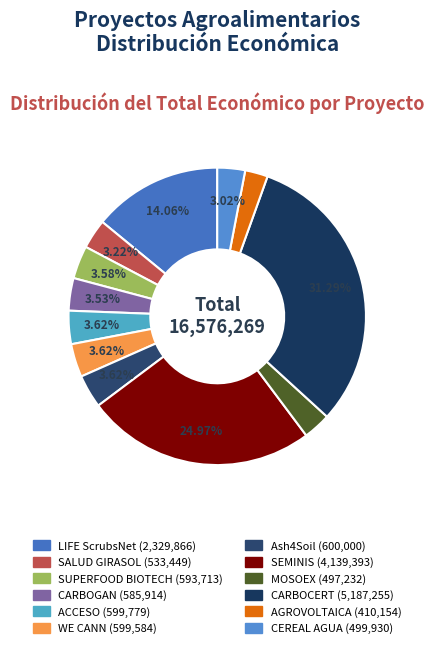

To the nearest percent, what is the difference between the largest and smallest slice percentages?

29%